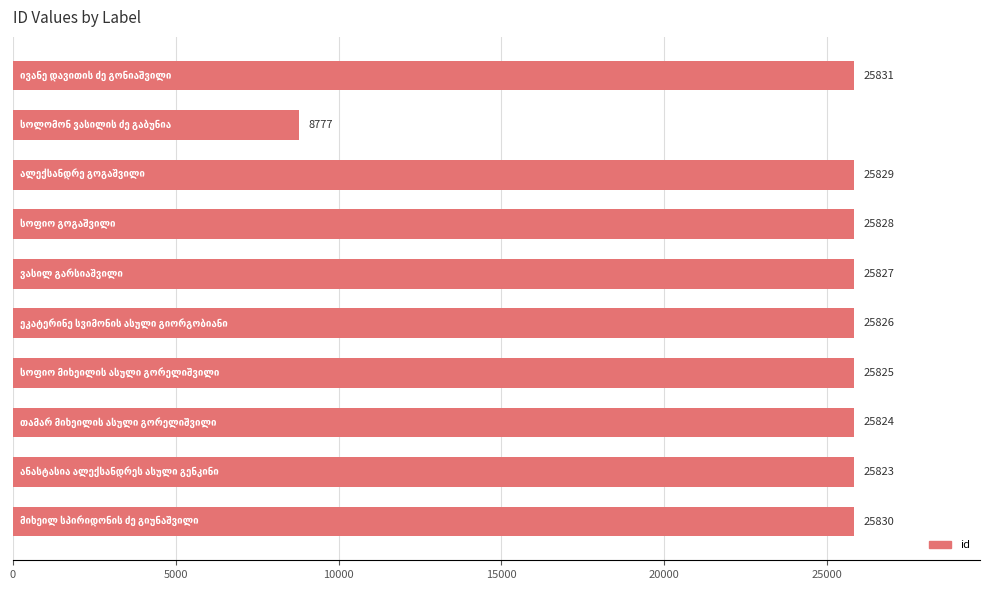

What is the value of the 10th bar from the top?

25830